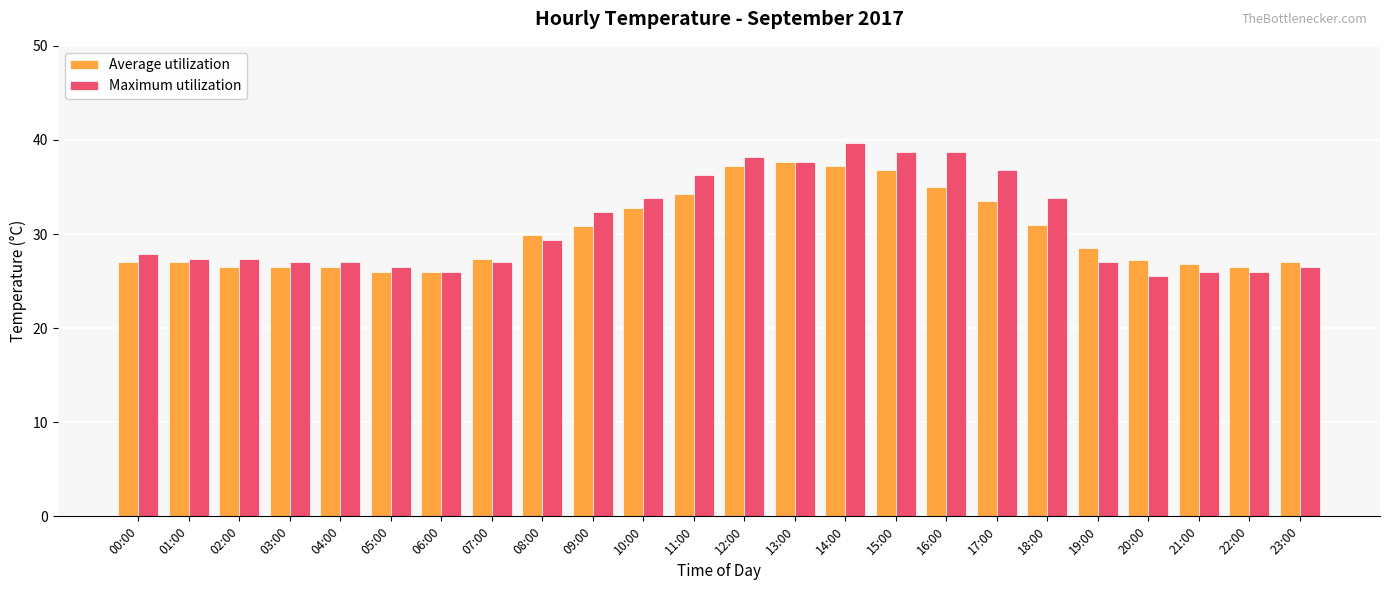

What are all the series names shown in the legend?

Average utilization, Maximum utilization